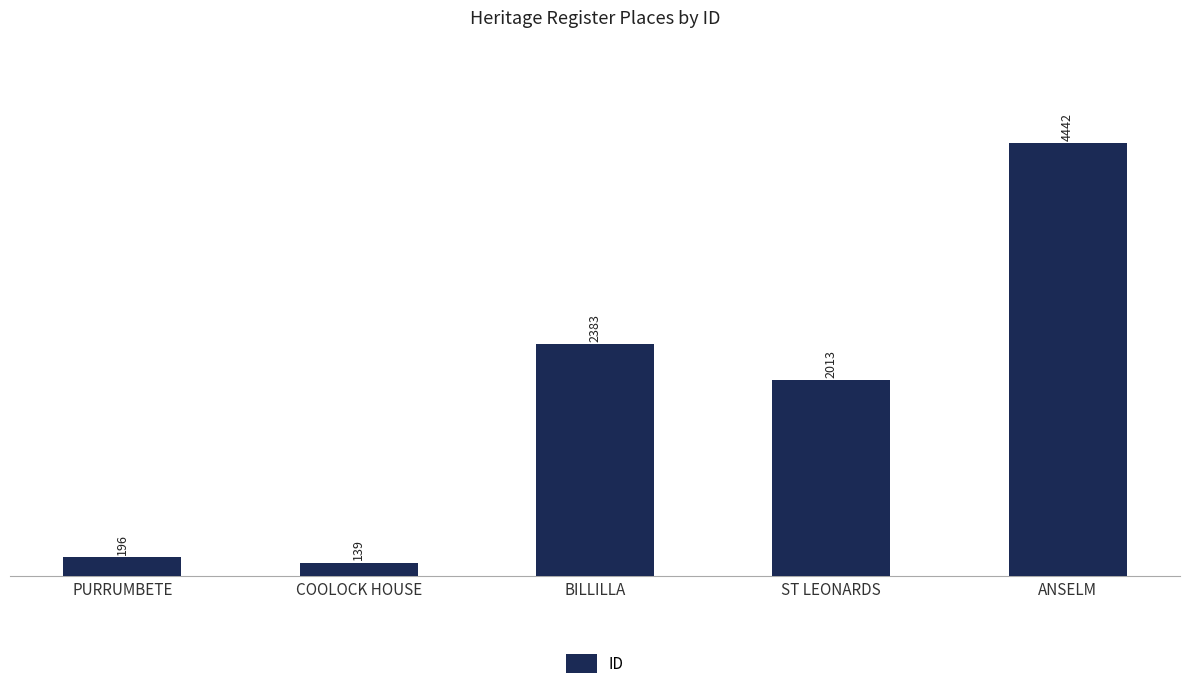

Which category has the highest value across all series?

ANSELM